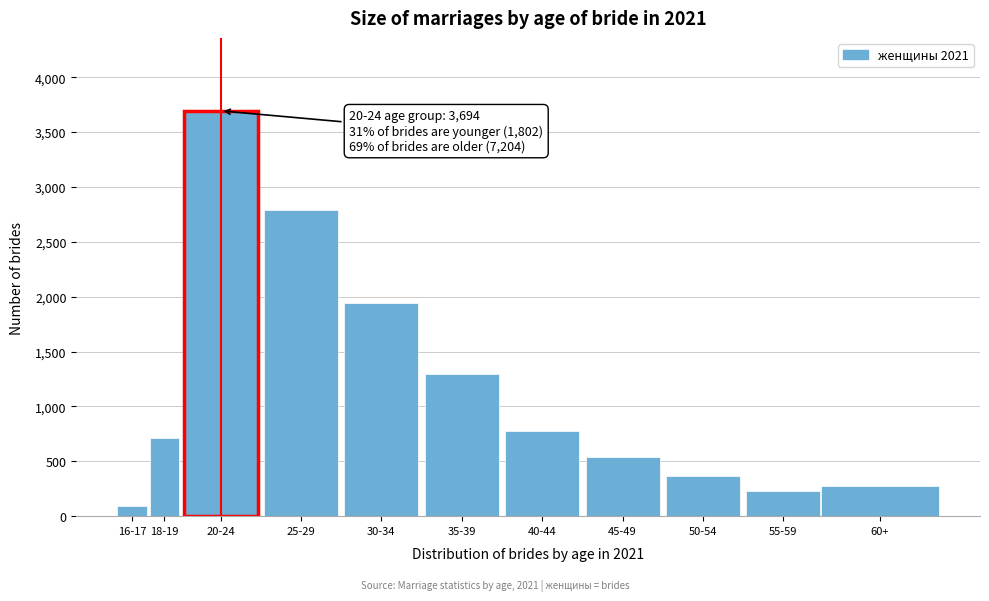

Reading left to right, list all the values displayed in this chart.

16-17=90	18-19=708	20-24=3694	25-29=2794	30-34=1941	35-39=1296	40-44=773	45-49=539	50-54=364	55-59=226	60+=274